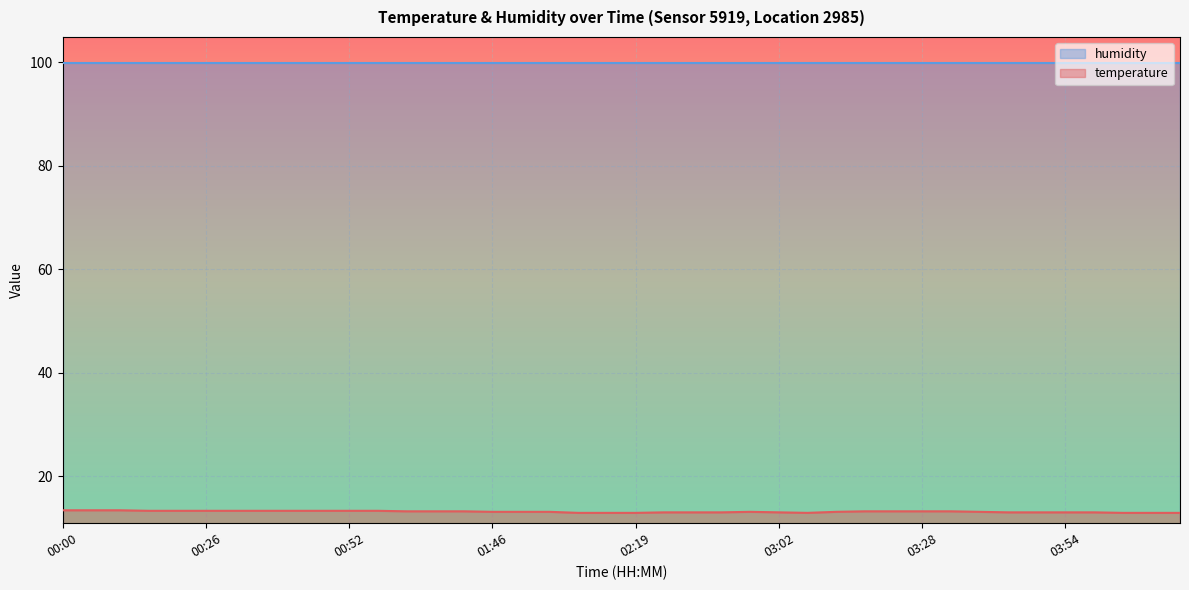

The chart shows a value of 6.9 at 04:09. True or false?

False